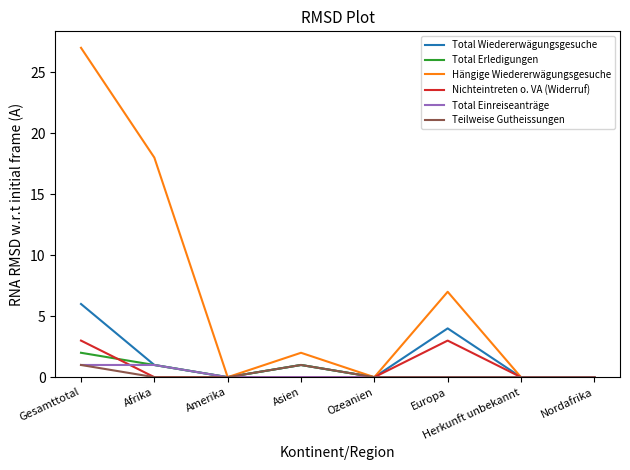

At which label is Hängige Wiedererwägungsgesuche closest to 13?

Afrika